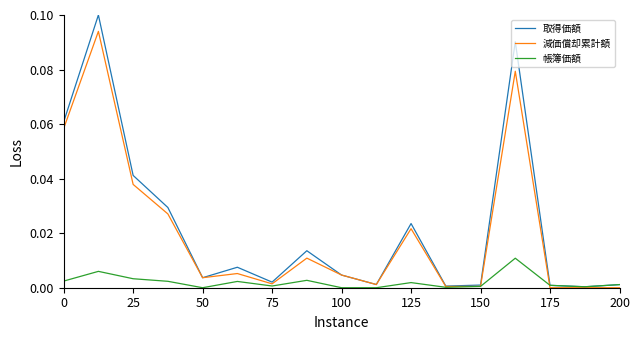

List the series in order of their peak value, highest first.

取得価額, 減価償却累計額, 帳簿価額